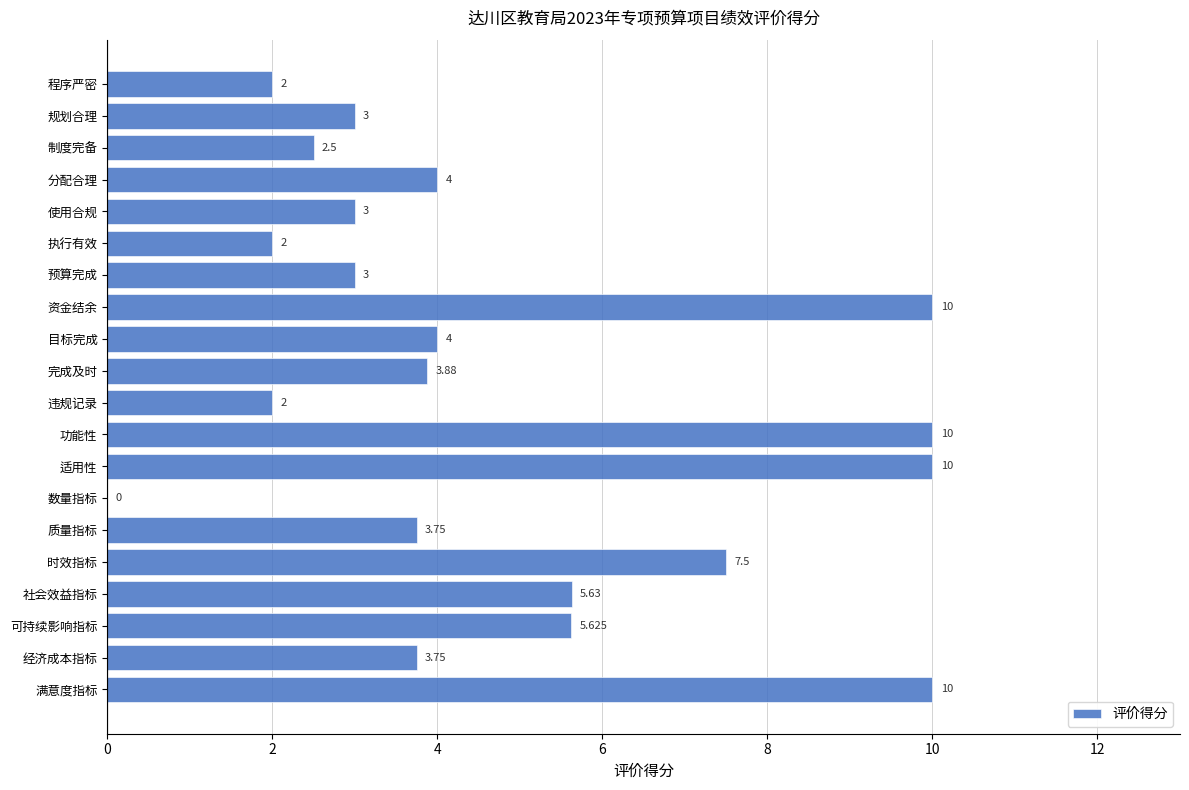

What is the maximum value shown in the chart?

10.0